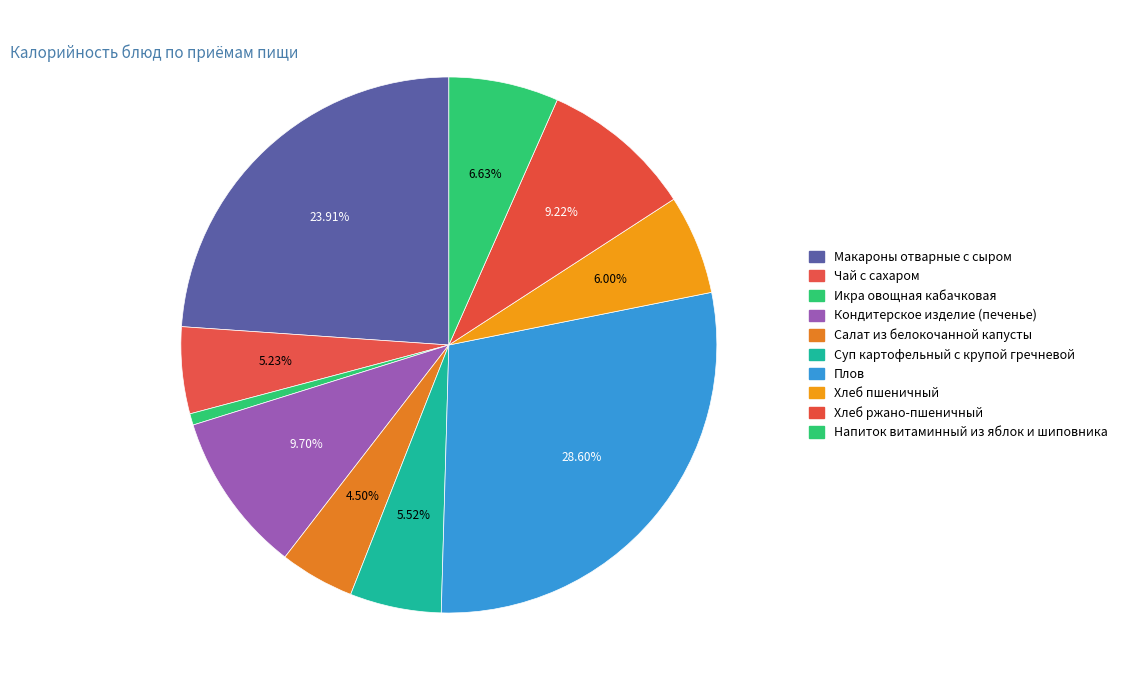

Between Хлеб ржано-пшеничный and Икра овощная кабачковая, which is larger?

Хлеб ржано-пшеничный